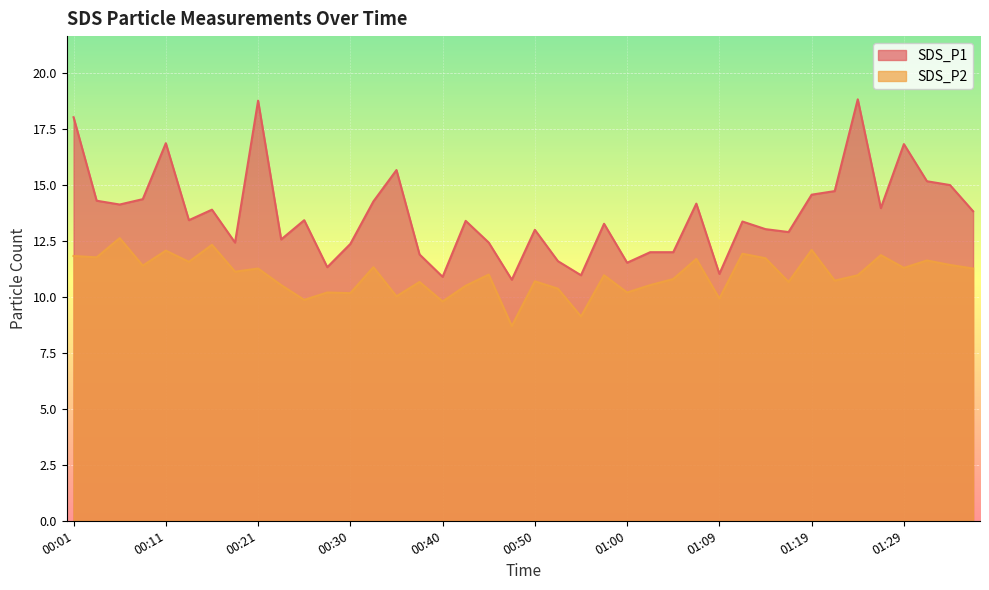

Is it true that SDS_P2 equals 12.6 at 00:06?

True